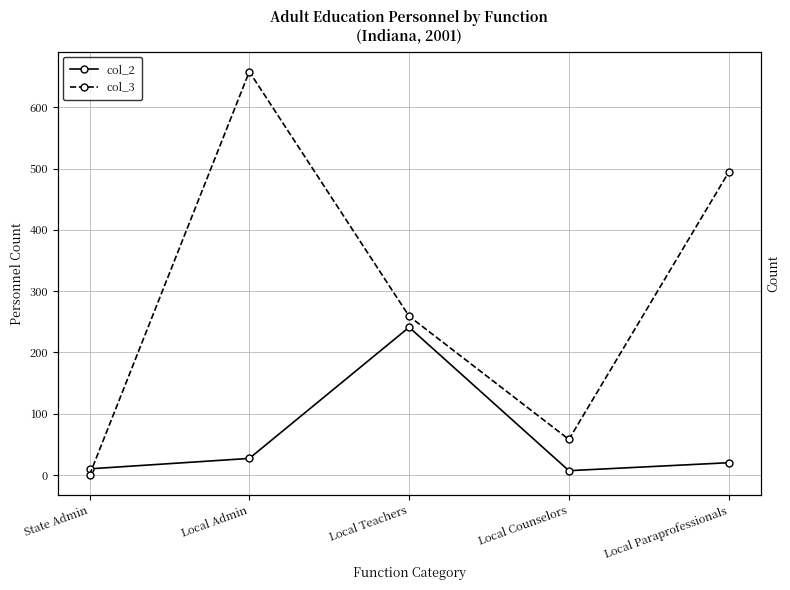

Reading left to right, list all the values displayed in this chart.

col_2: State Admin=10	Local Admin=27	Local Teachers=241	Local Counselors=7	Local Paraprofessionals=20
col_3: State Admin=0	Local Admin=658	Local Teachers=259	Local Counselors=58	Local Paraprofessionals=494